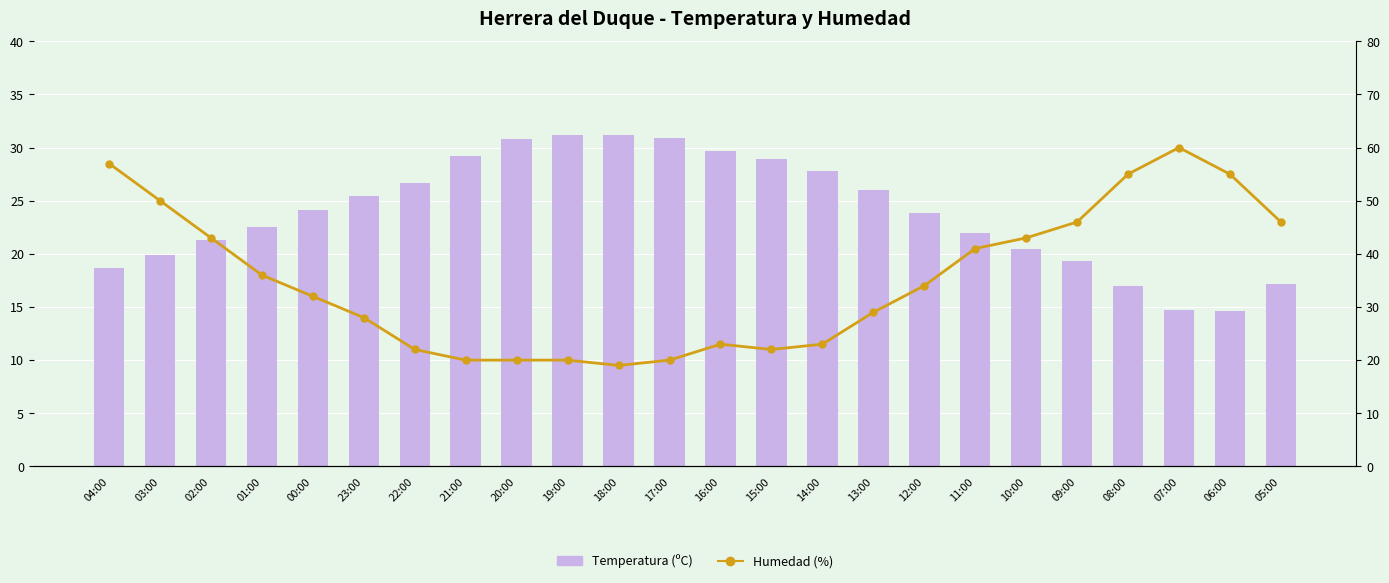

What is the highest value of the Humedad (%) series?

60.0